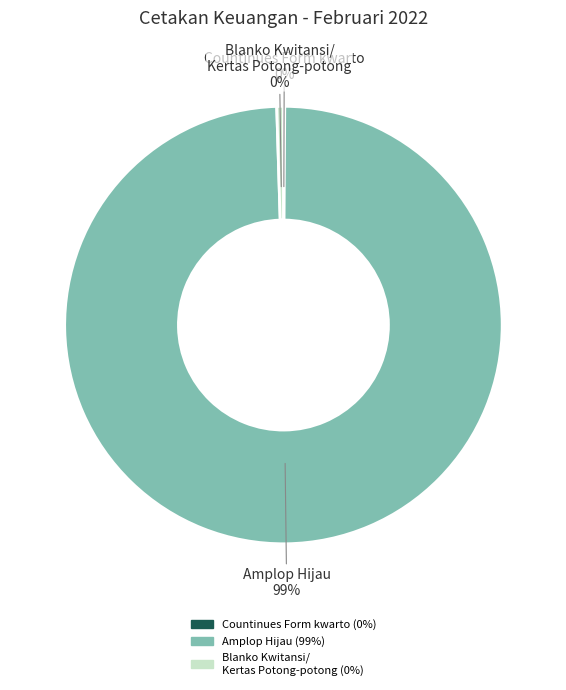

To the nearest percent, what is the average slice percentage?

33%